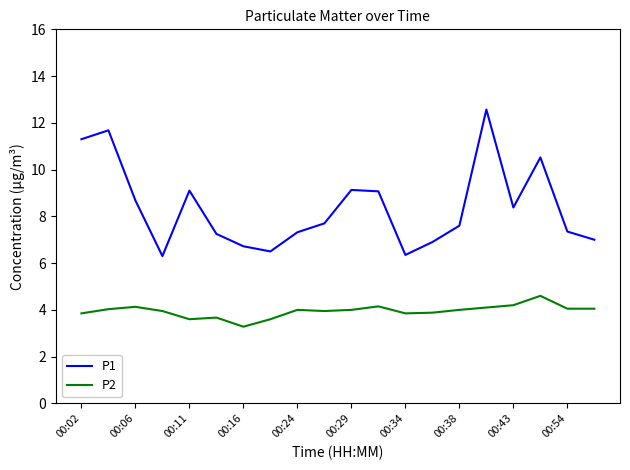

True or false: P1 and P2 intersect in this chart.

False